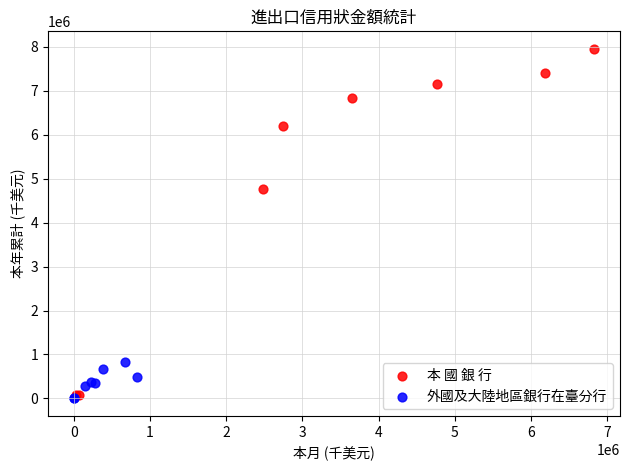

Which series contains the highest Y value?

本 國 銀 行